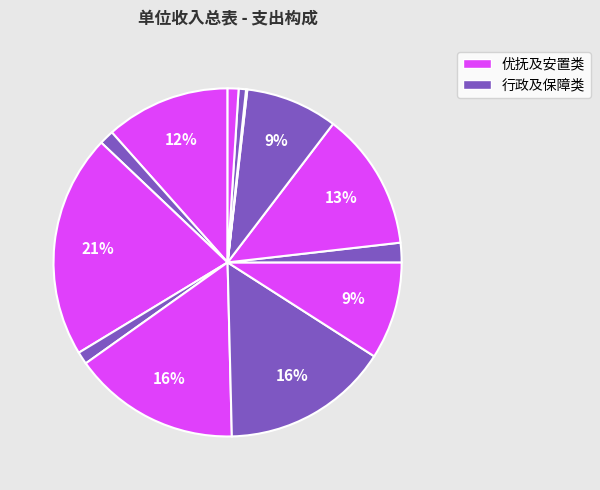

How many slices are in this pie chart?

13